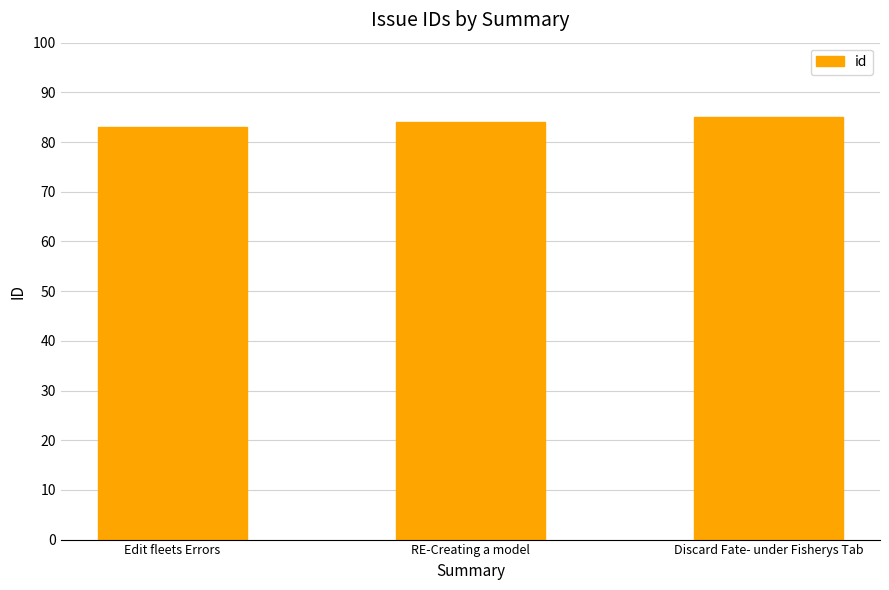

Reading left to right, transcribe all the data shown in this chart.

Edit fleets Errors=83	RE-Creating a model=84	Discard Fate- under Fisherys Tab=85